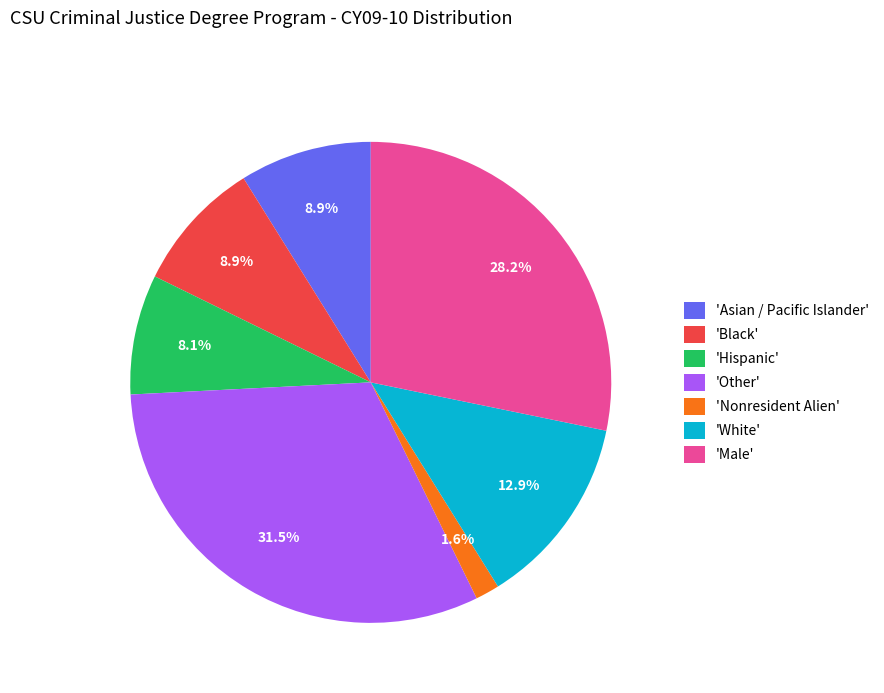

Is there a majority slice in this chart?

No